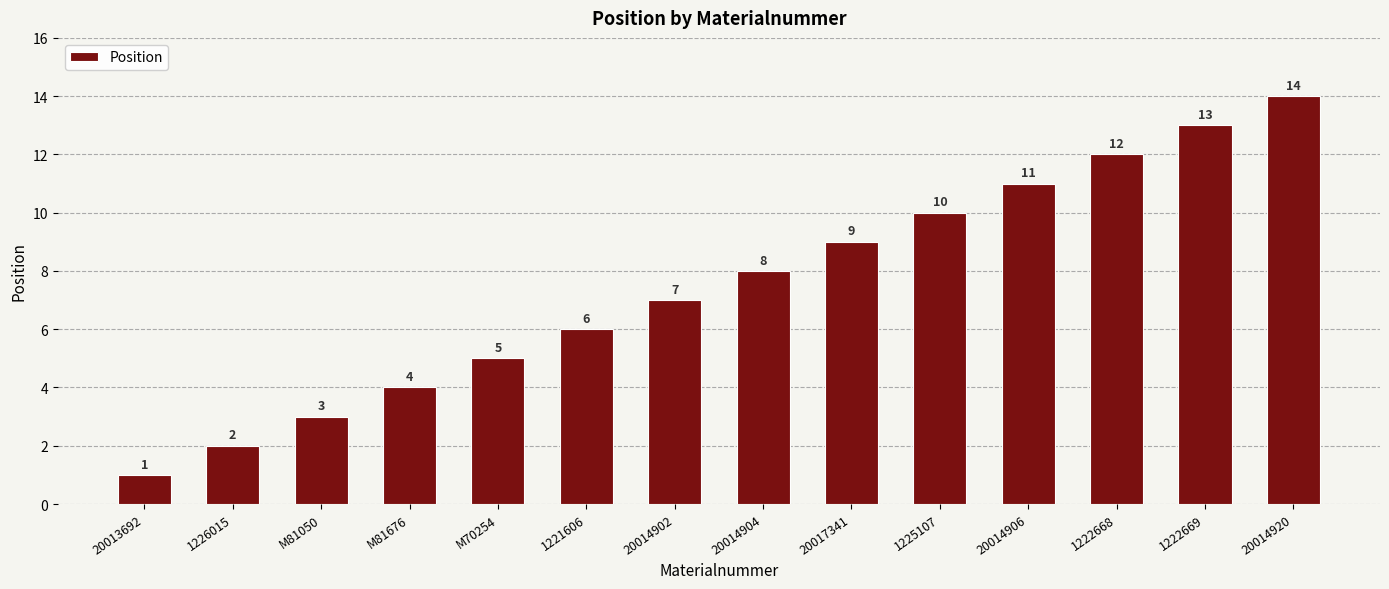

How many series are shown in this chart?

1